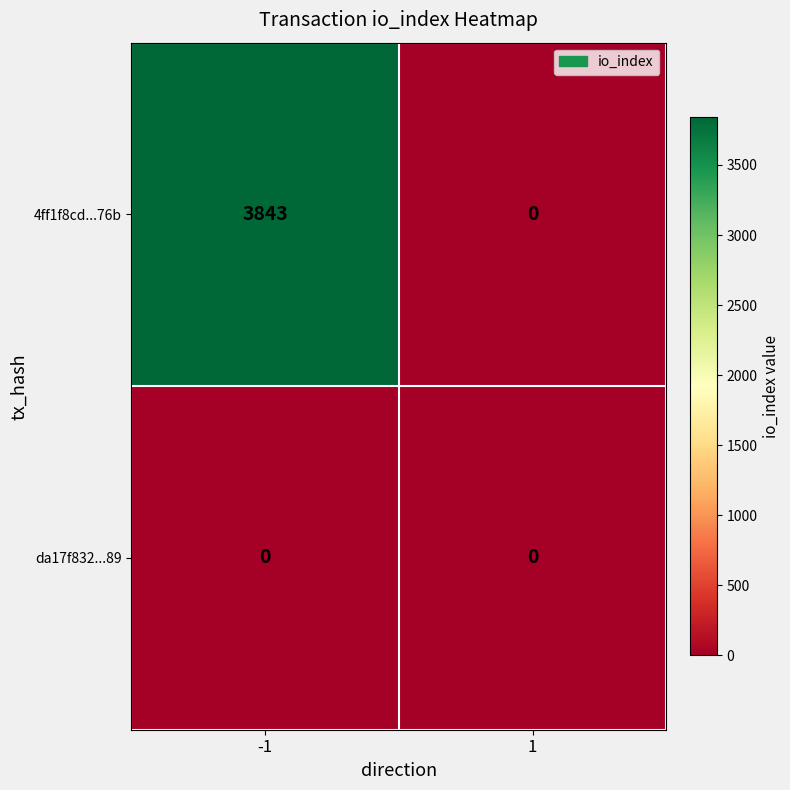

Is the value of 4ff1f8cd...76b at -1 greater than the value of da17f832...89 at -1?

Yes